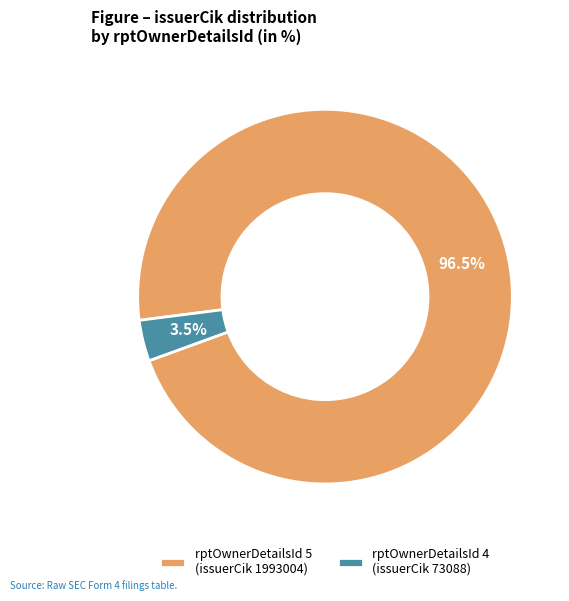

Rank the categories by value from lowest to highest.

rptOwnerDetailsId 4 (issuerCik 73088), rptOwnerDetailsId 5 (issuerCik 1993004)